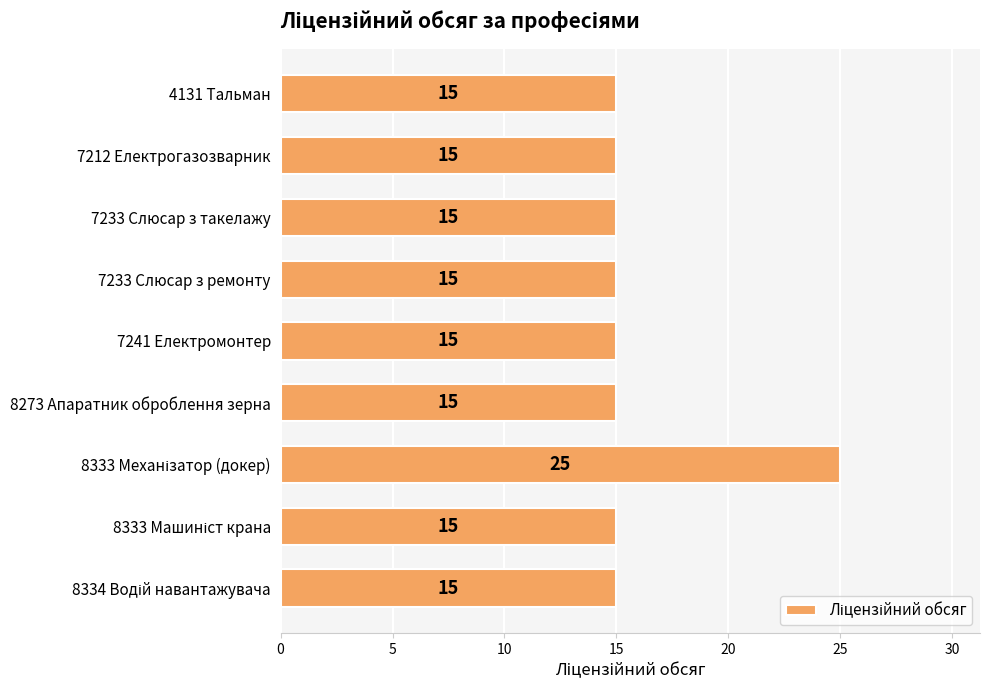

What is the ratio of the value at 8273 Апаратник оброблення зерна to the value at 7233 Слюсар з такелажу?

1.0